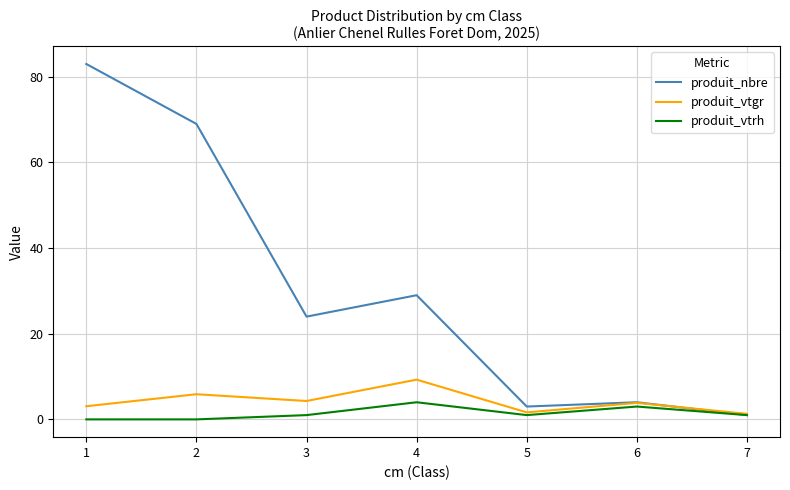

Which series has the widest spread of values?

produit_nbre